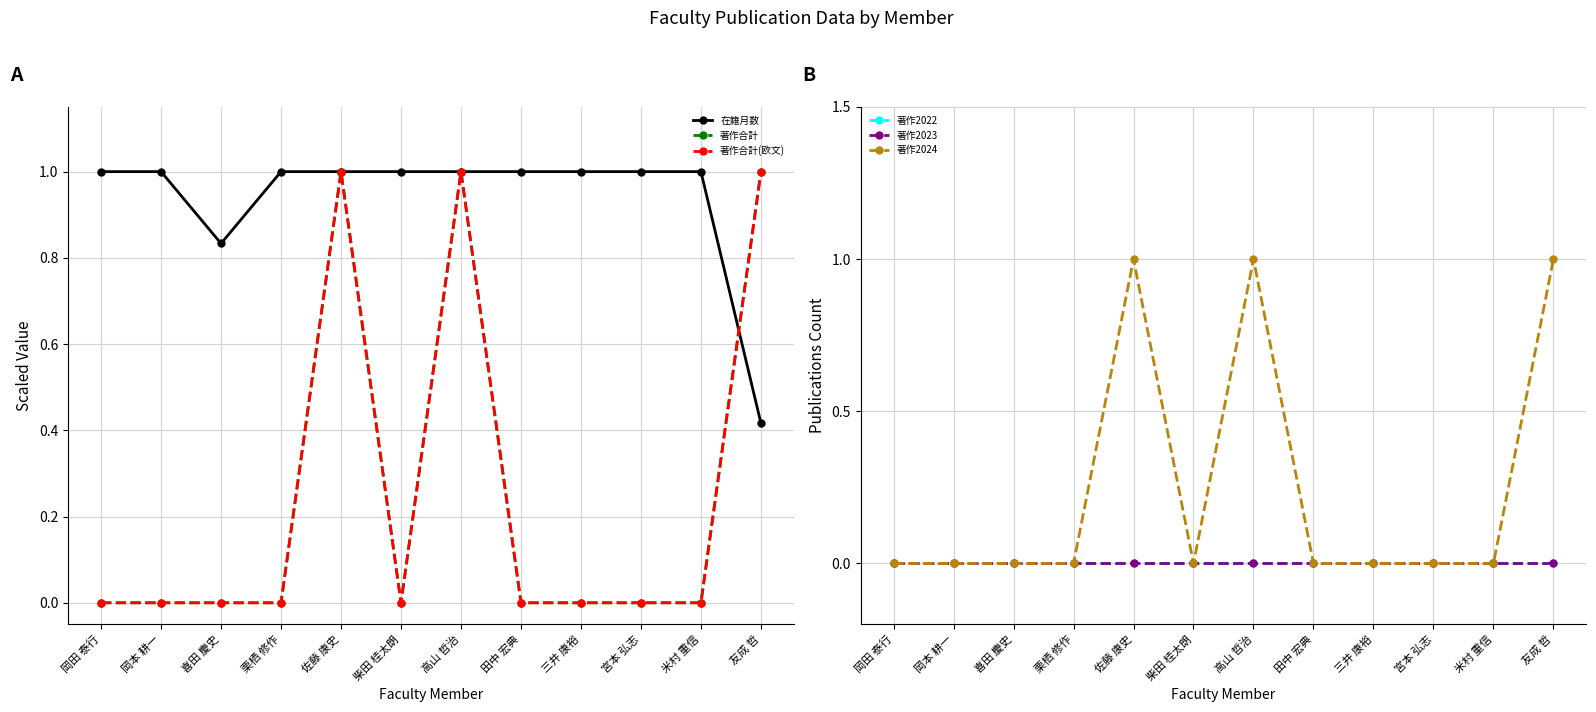

True or false: 著作合計(欧文) and 著作2024 cross at least once.

False